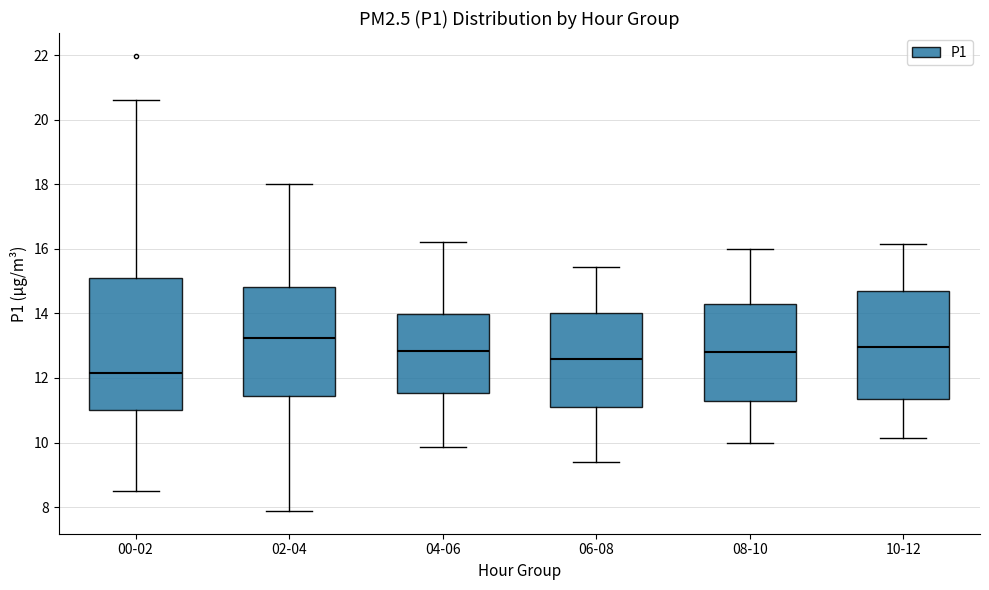

Reading left to right, read every box against the y-axis: the position of its median line, the range the box covers, and the ends of its whiskers. The values are not printed on the chart, so give them approximately, as read against the axis.

00-02: median 12.2, box 11.0 to 15.0, whiskers 8.6 to 20.6
02-04: median 13.2, box 11.4 to 14.8, whiskers 7.8 to 18.0
04-06: median 12.8, box 11.6 to 14.0, whiskers 9.8 to 16.2
06-08: median 12.6, box 11.2 to 14.0, whiskers 9.4 to 15.4
08-10: median 12.8, box 11.4 to 14.4, whiskers 10.0 to 16.0
10-12: median 13.0, box 11.4 to 14.8, whiskers 10.2 to 16.2